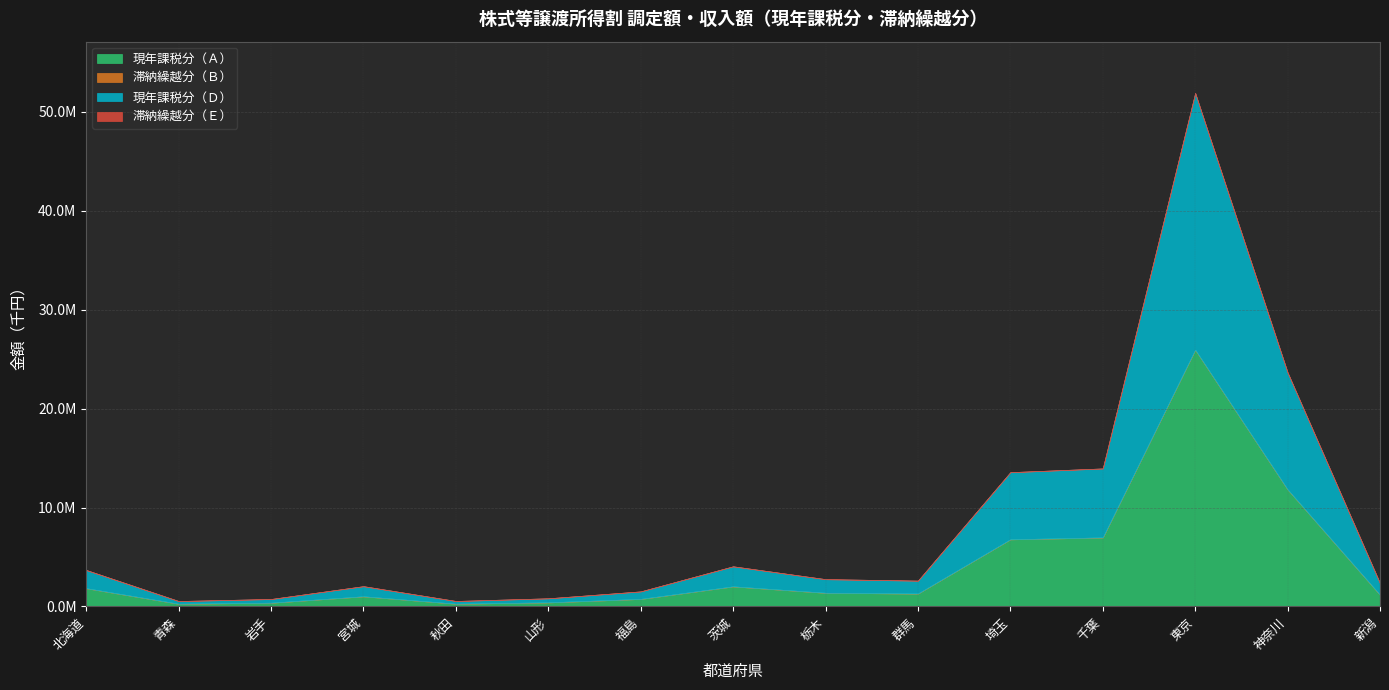

True or false: 現年課税分（Ｄ） has a value of 2048881 at 群馬.

False